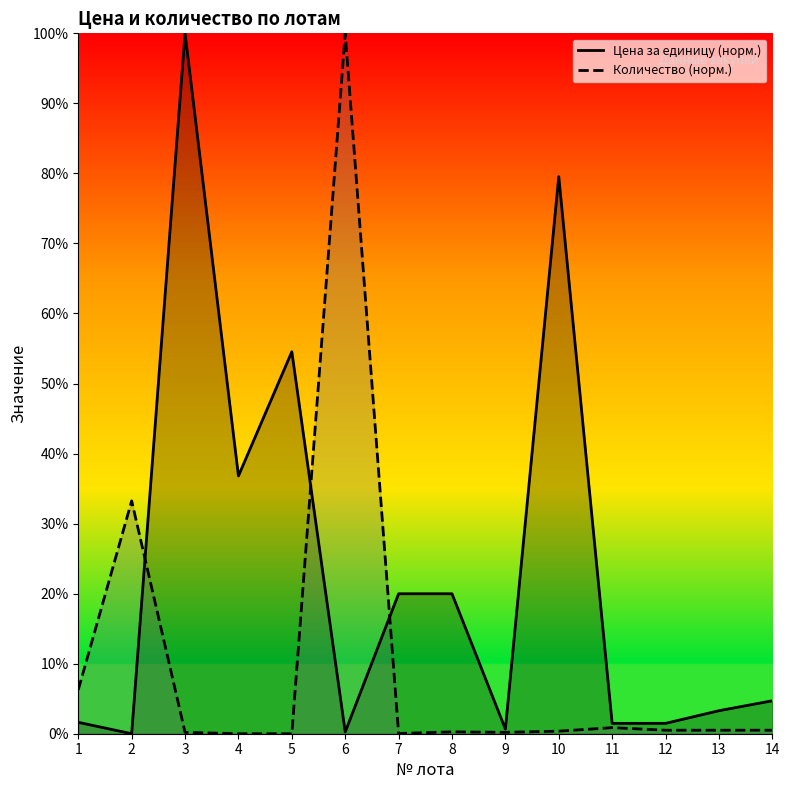

Which category has the highest value in the Цена за единицу series?

3